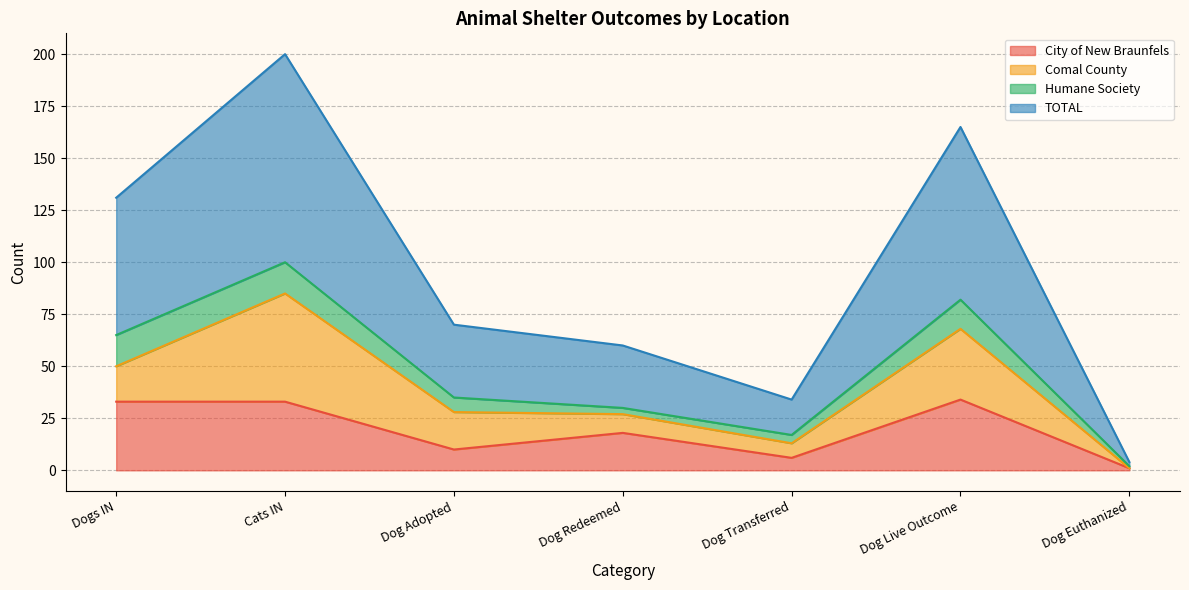

Does the chart have visible grid lines?

Yes